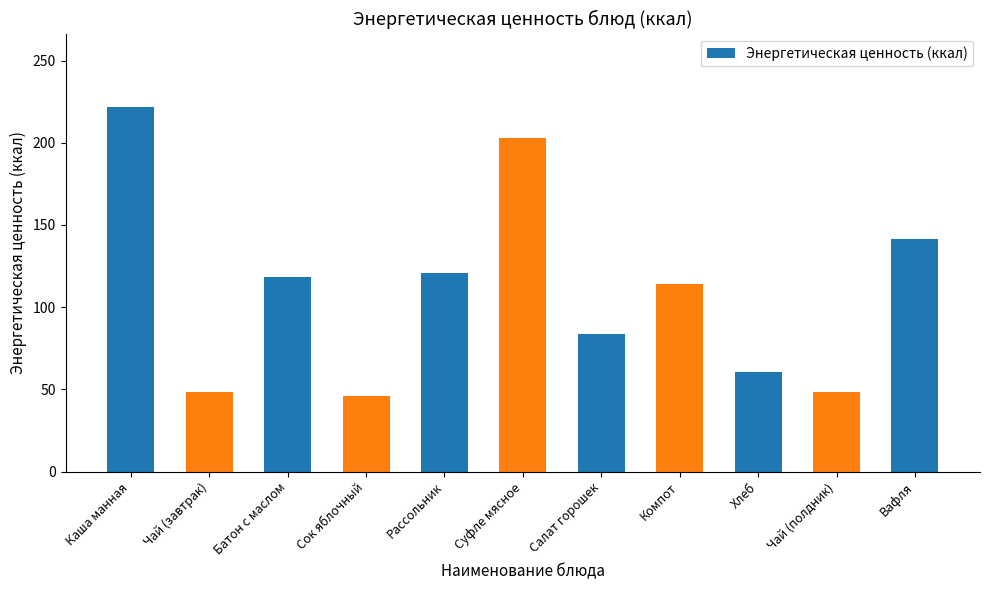

Is it true that the value at Каша манная is 222.0?

True